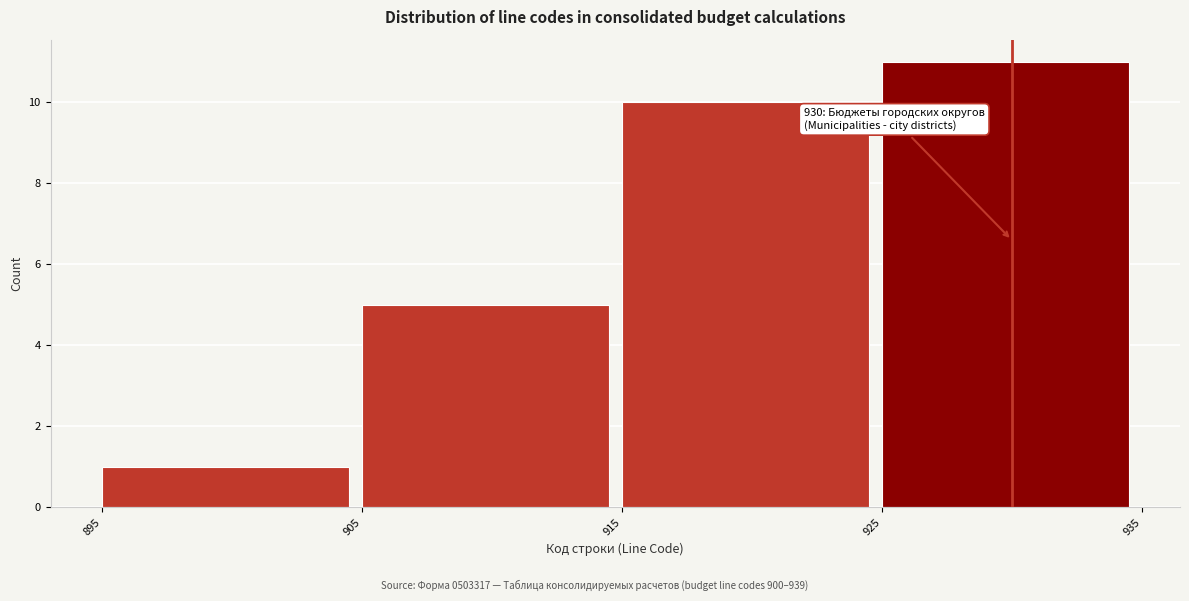

Over which range of the x-axis is the bar tallest?

925 to 935